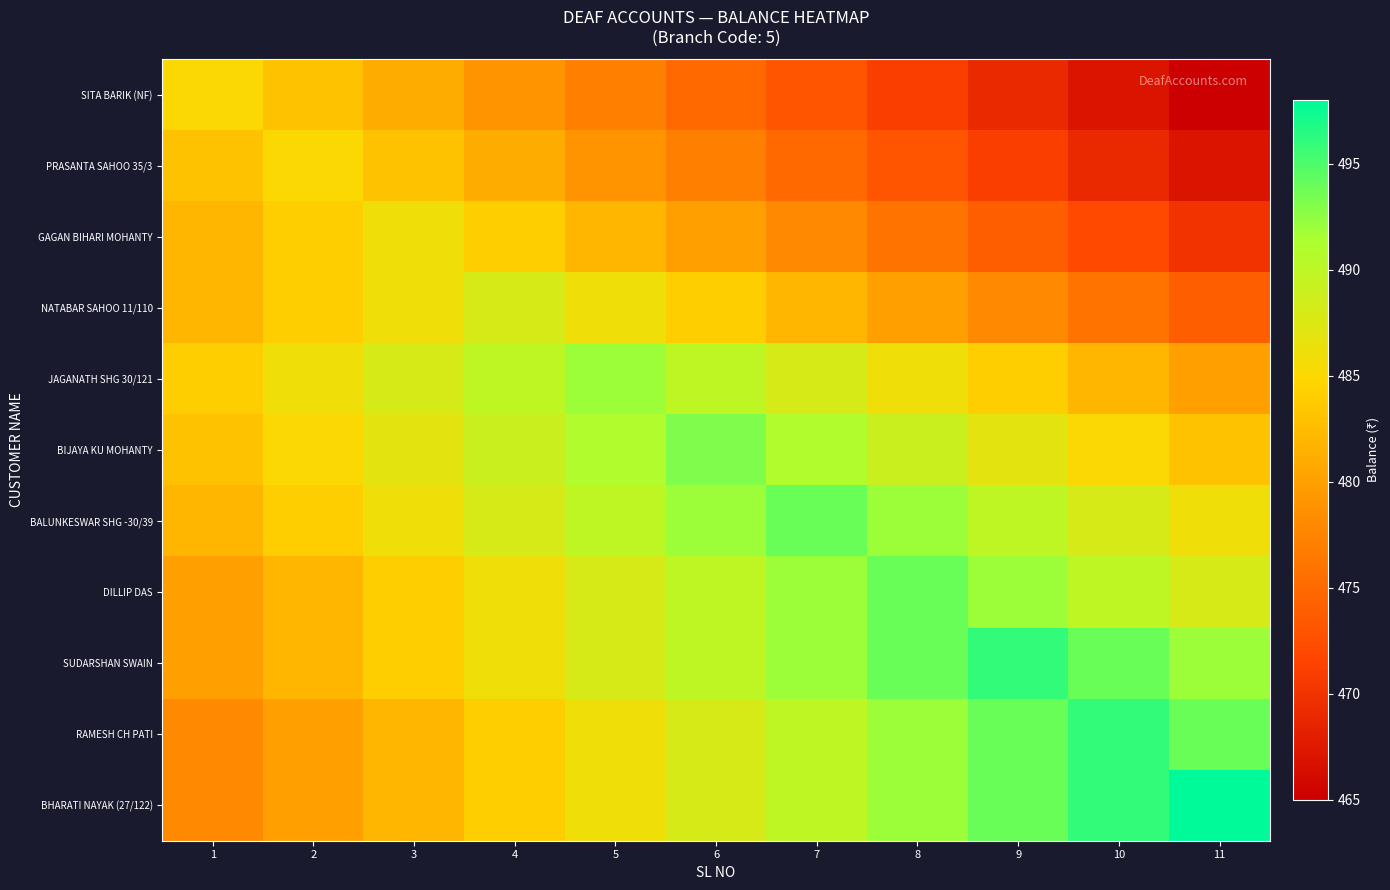

Reading right to left, list all the values displayed in this chart.

SITA BARIK (NF): 11=465	10=467	9=469	8=471	7=473	6=475	5=477	4=479	3=481	2=483	1=485
PRASANTA SAHOO 35/3: 11=467	10=469	9=471	8=473	7=475	6=477	5=479	4=481	3=483	2=485	1=483
GAGAN BIHARI MOHANTY: 11=470	10=472	9=474	8=476	7=478	6=480	5=482	4=484	3=486	2=484	1=482
NATABAR SAHOO 11/110: 11=474	10=476	9=478	8=480	7=482	6=484	5=486	4=488	3=486	2=484	1=482
JAGANATH SHG 30/121: 11=480	10=482	9=484	8=486	7=488	6=490	5=492	4=490	3=488	2=486	1=484
BIJAYA KU MOHANTY: 11=483	10=485	9=487	8=489	7=491	6=493	5=491	4=489	3=487	2=485	1=483
BALUNKESWAR SHG -30/39: 11=486	10=488	9=490	8=492	7=494	6=492	5=490	4=488	3=486	2=484	1=482
DILLIP DAS: 11=488	10=490	9=492	8=494	7=492	6=490	5=488	4=486	3=484	2=482	1=480
SUDARSHAN SWAIN: 11=492	10=494	9=496	8=494	7=492	6=490	5=488	4=486	3=484	2=482	1=480
RAMESH CH PATI: 11=494	10=496	9=494	8=492	7=490	6=488	5=486	4=484	3=482	2=480	1=478
BHARATI NAYAK (27/122): 11=498	10=496	9=494	8=492	7=490	6=488	5=486	4=484	3=482	2=480	1=478